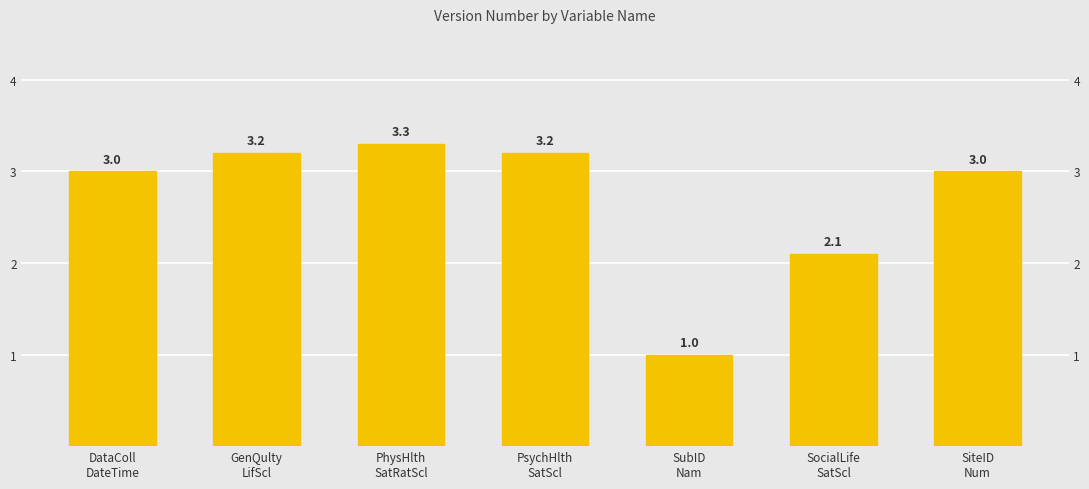

What position from the left is PsychHlth
SatScl?

4